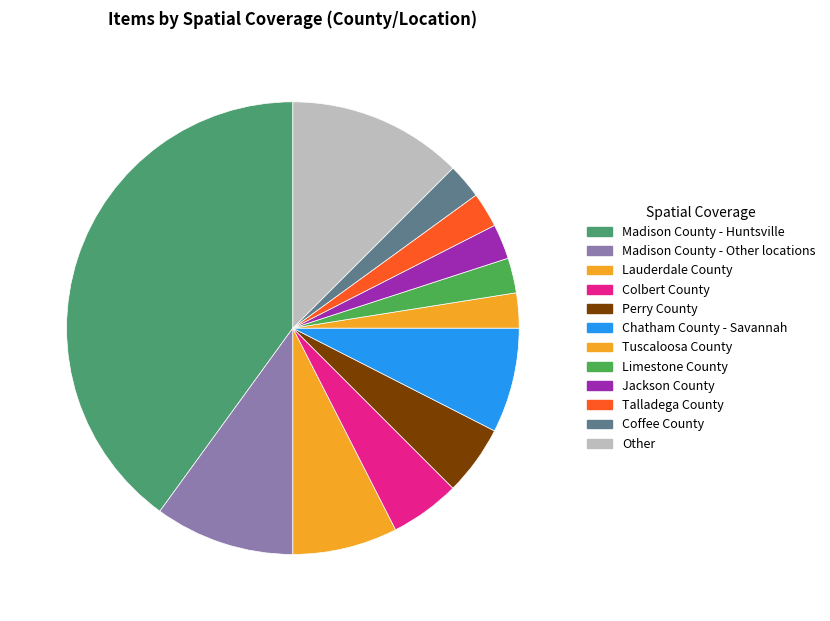

Which slice is the largest?

Madison County - Huntsville